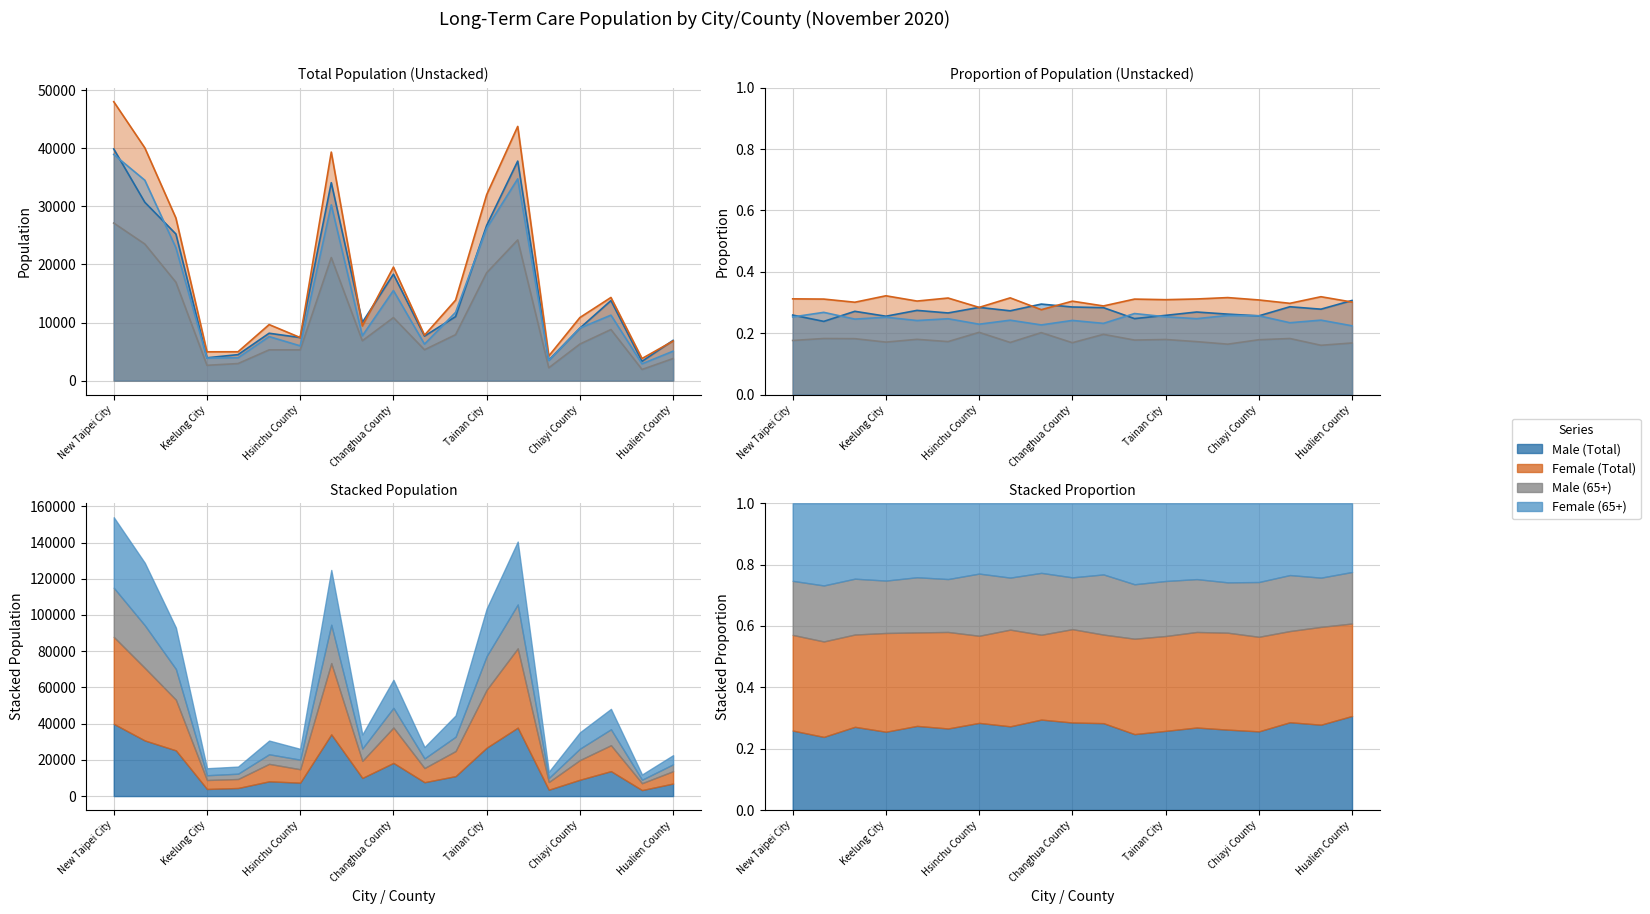

True or false: Male (Total) has more than 0 interior local peaks.

True